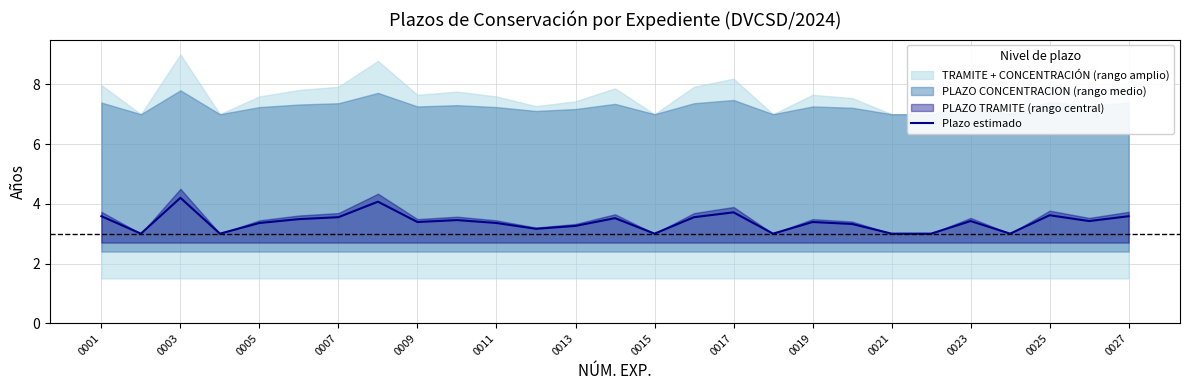

What is the highest value of the Plazo estimado series?

4.2